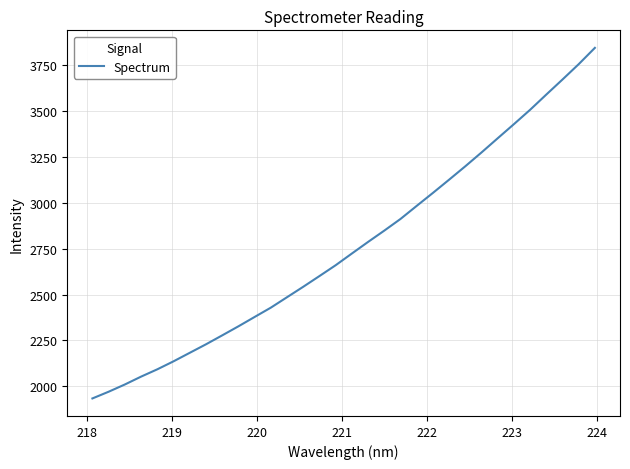

How many lines are shown in the chart?

1